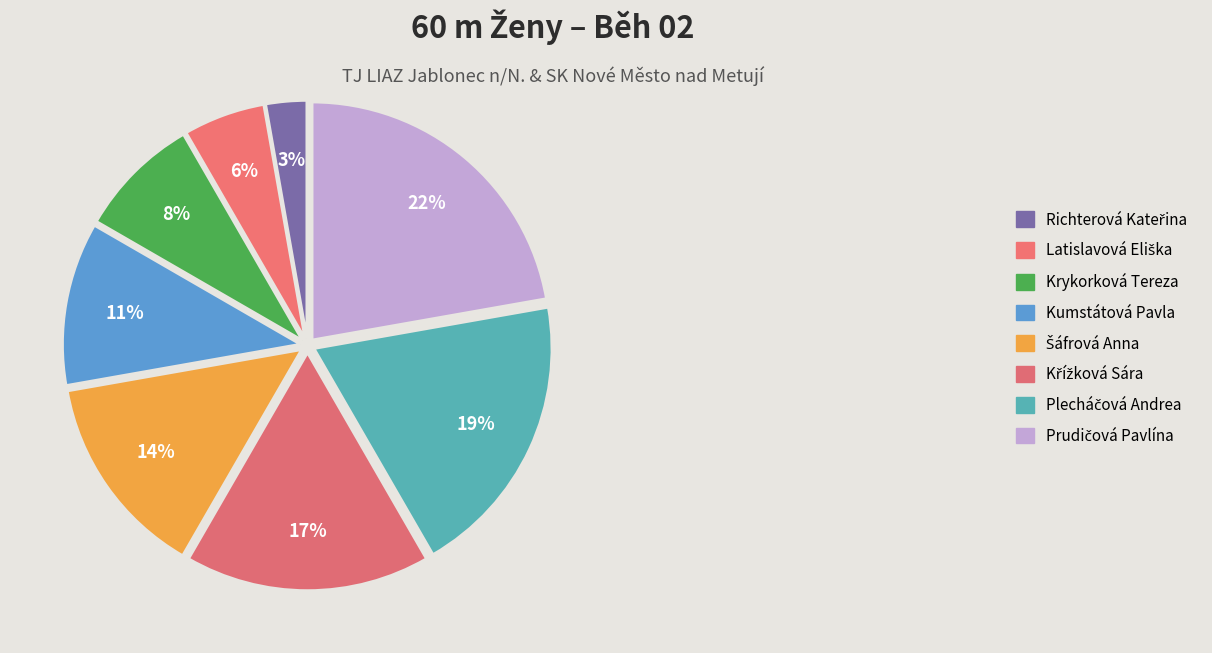

How many slices are in this pie chart?

8